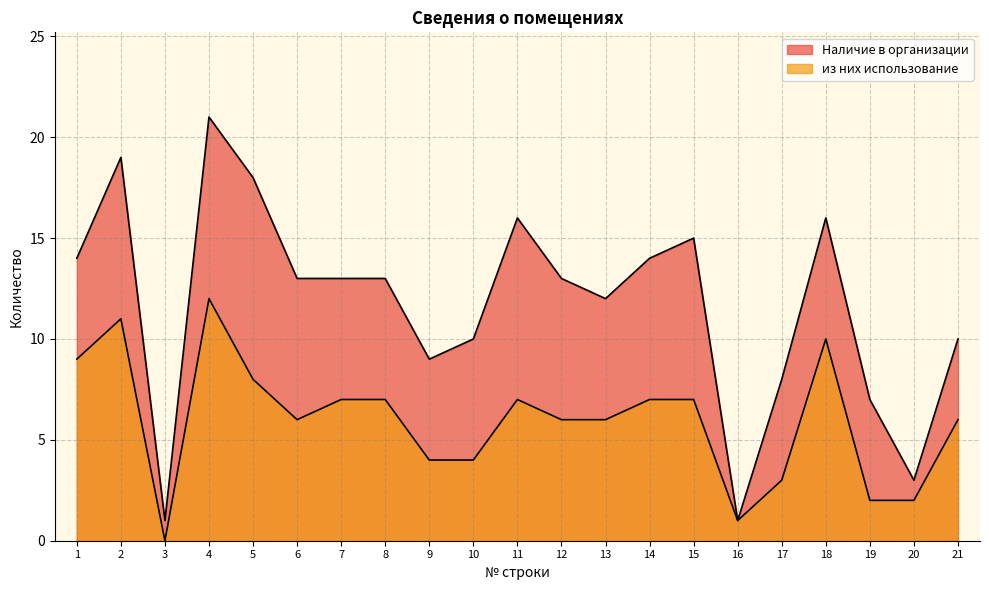

At 17, list the series in order from largest to smallest.

Наличие в организации, из них использование